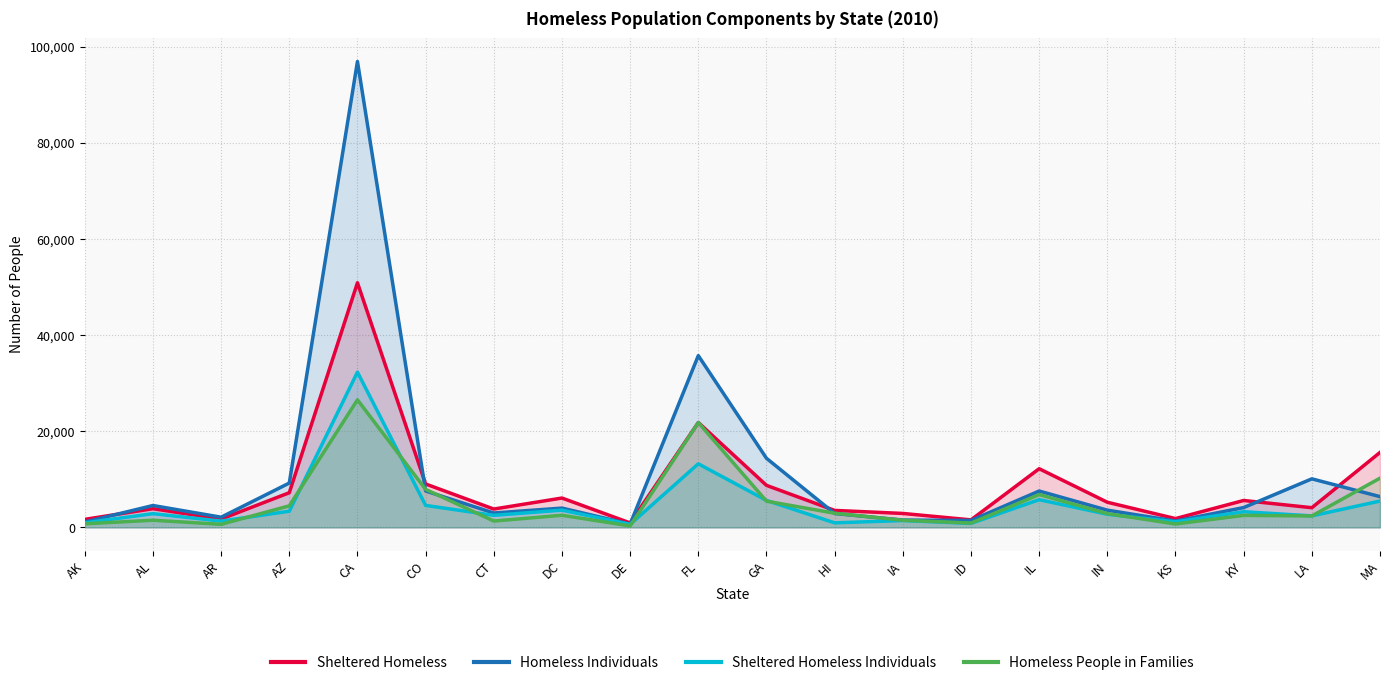

Which series has the widest spread of values?

Homeless Individuals